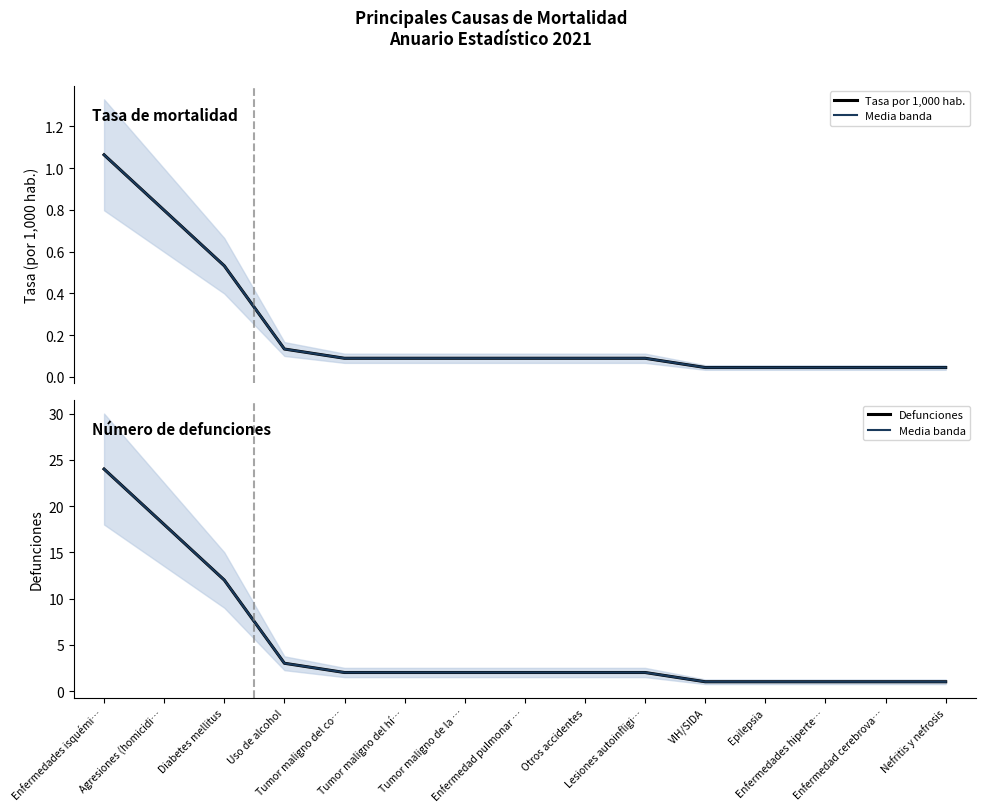

What is the minimum value for Defunciones?

1.0